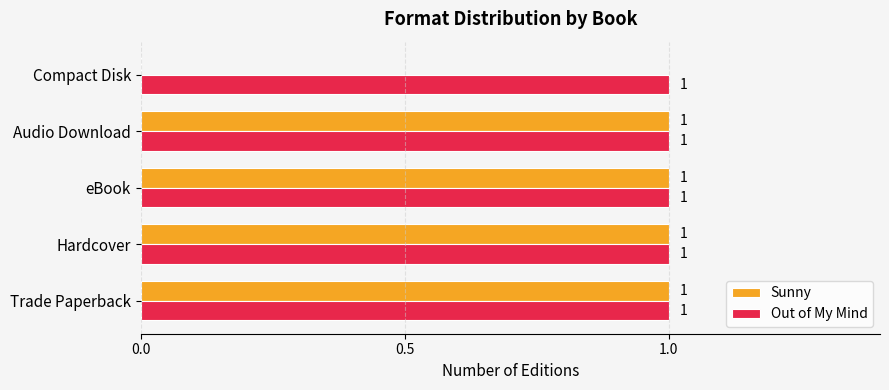

What is the sum of all Out of My Mind values?

5